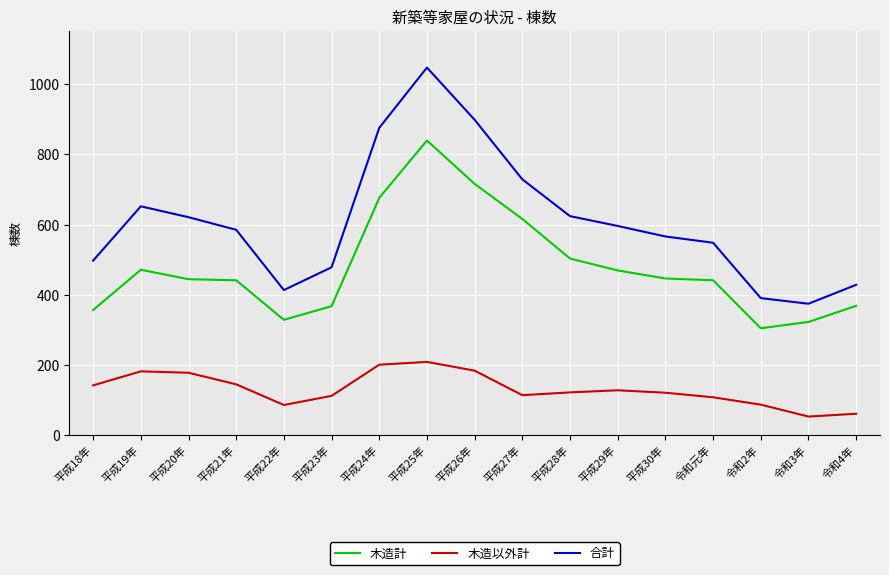

True or false: 木造計 and 合計 cross at least once.

False